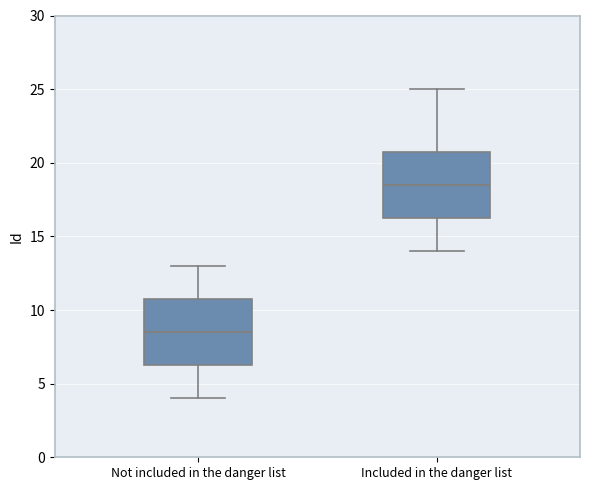

Reading left to right, transcribe this box plot: for each box, give where its median line is, the range the box spans, and where its two whiskers end, as read against the y-axis. The values are not printed on the chart, so give them approximately, as read against the axis.

Not included in the danger list: median 8.5, box 6.5 to 11.0, whiskers 4.0 to 13.0
Included in the danger list: median 18.5, box 16.5 to 21.0, whiskers 14.0 to 25.0